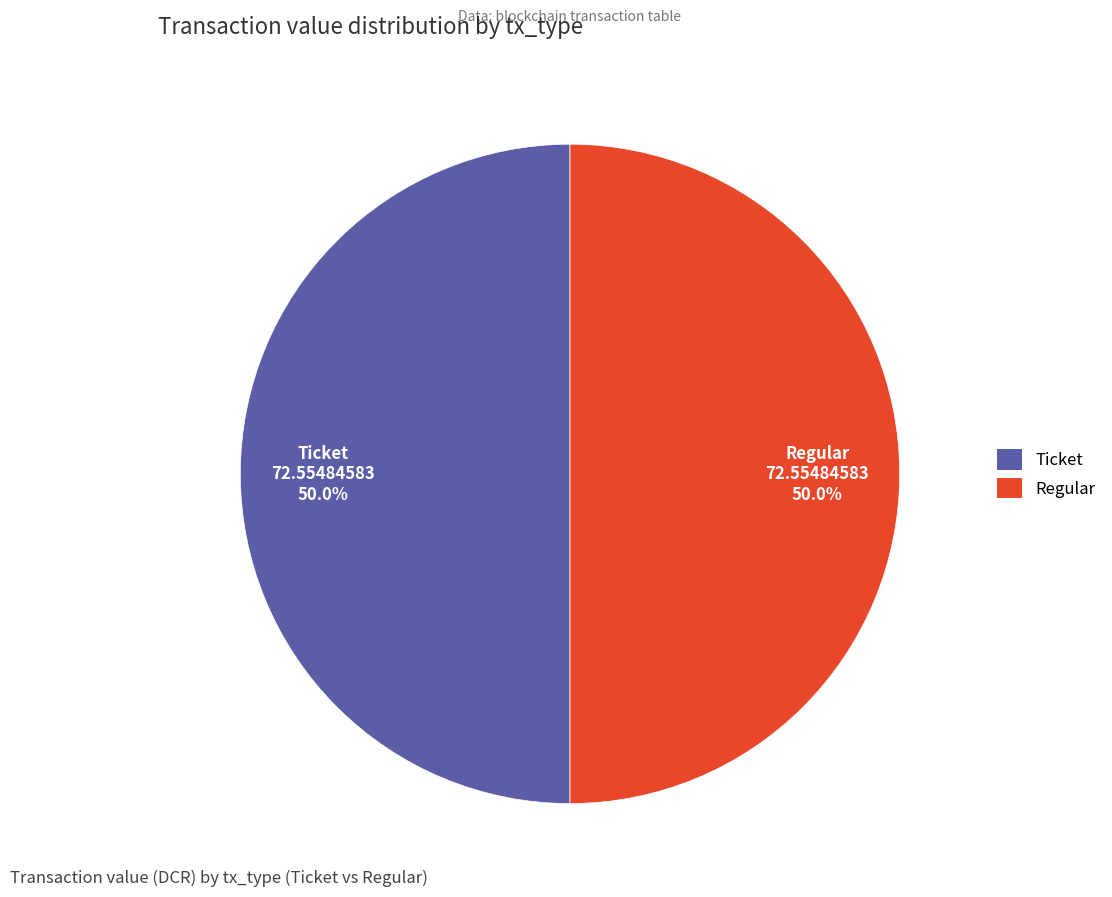

Combined, what portion of the pie is Ticket and Regular?

100.0%